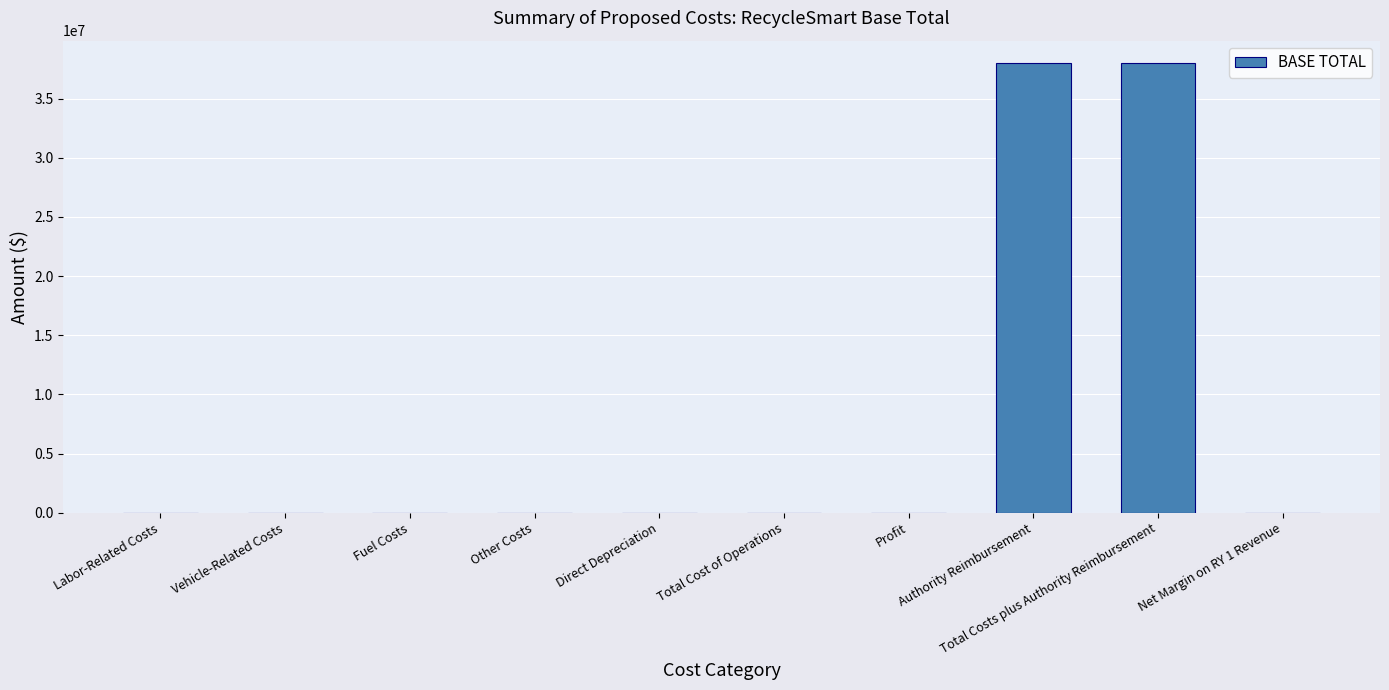

True or false: the data shows -15036948 at Total Cost of Operations.

False